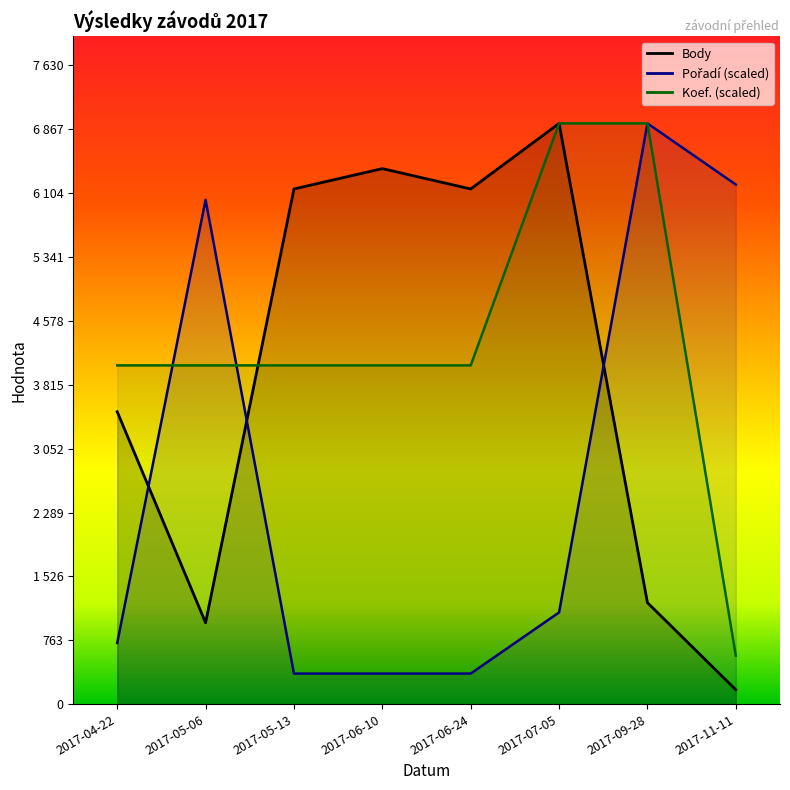

Does the chart have visible grid lines?

No